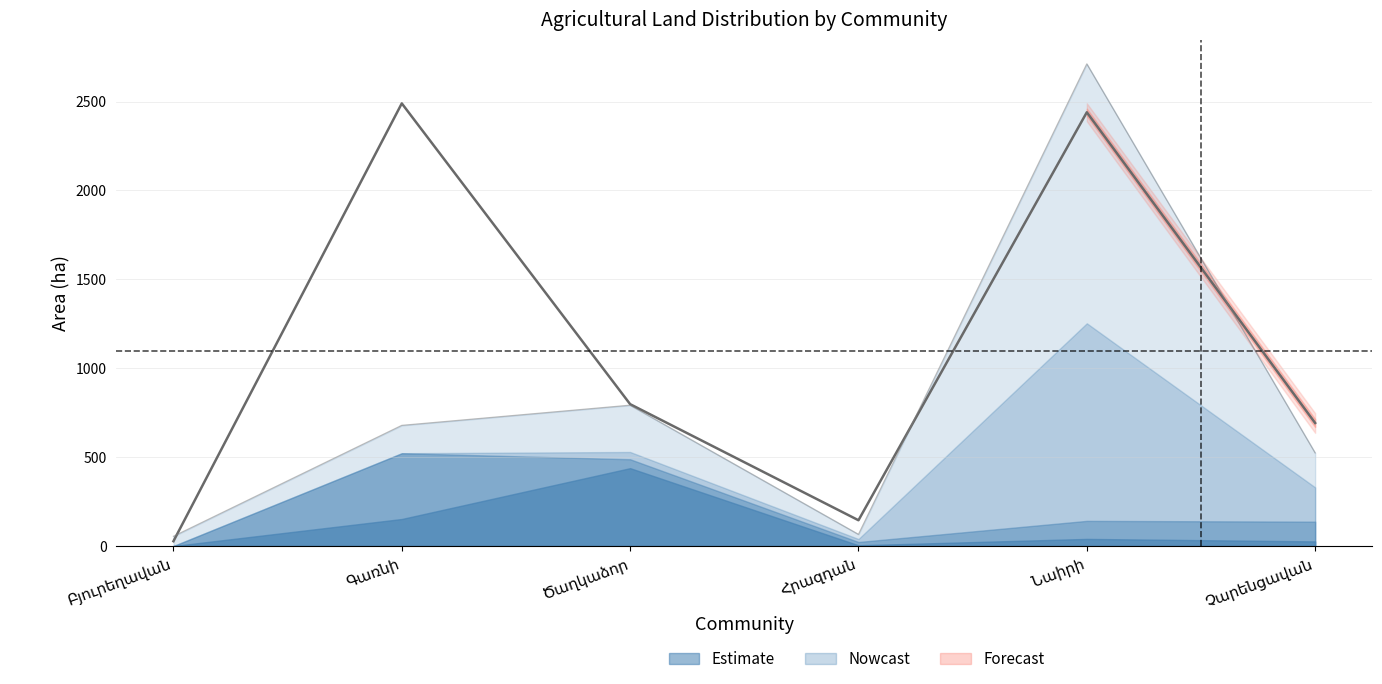

What is the label of the 1st point from the right?

Չարենցավան